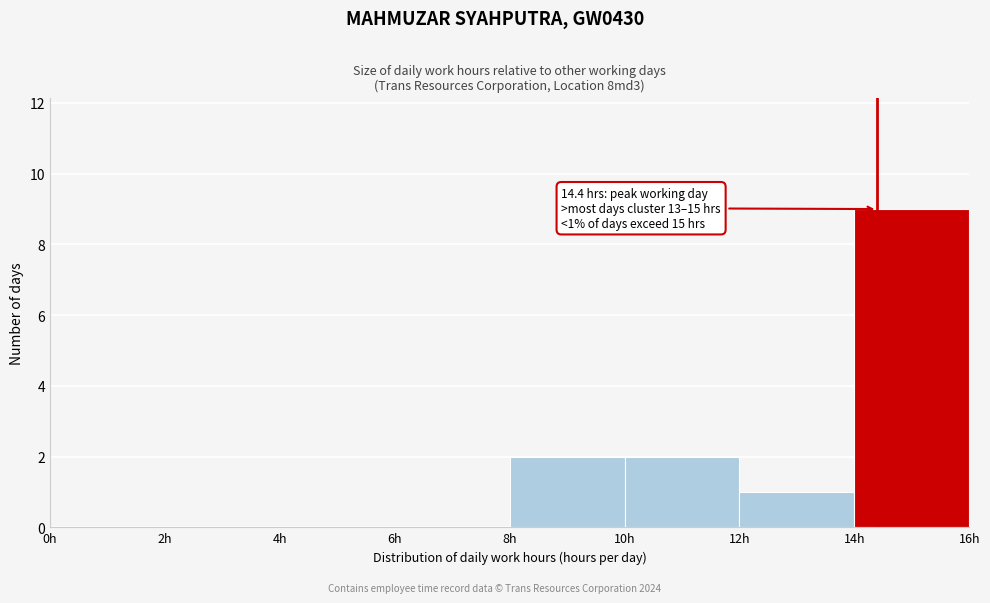

Over which range of the x-axis is the bar tallest?

14 to 16